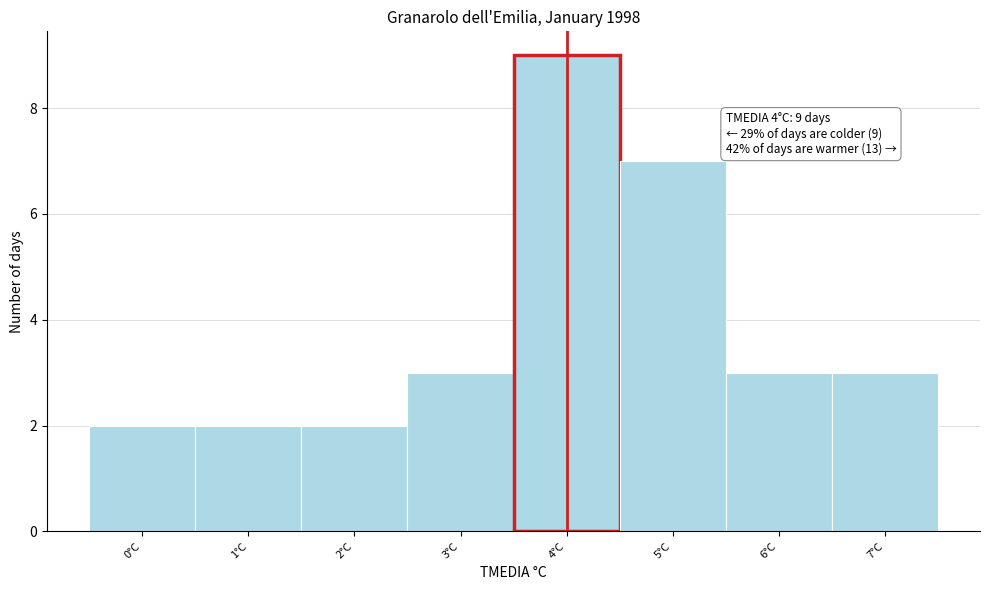

Over which range of the x-axis is the bar tallest?

3.5 to 4.5